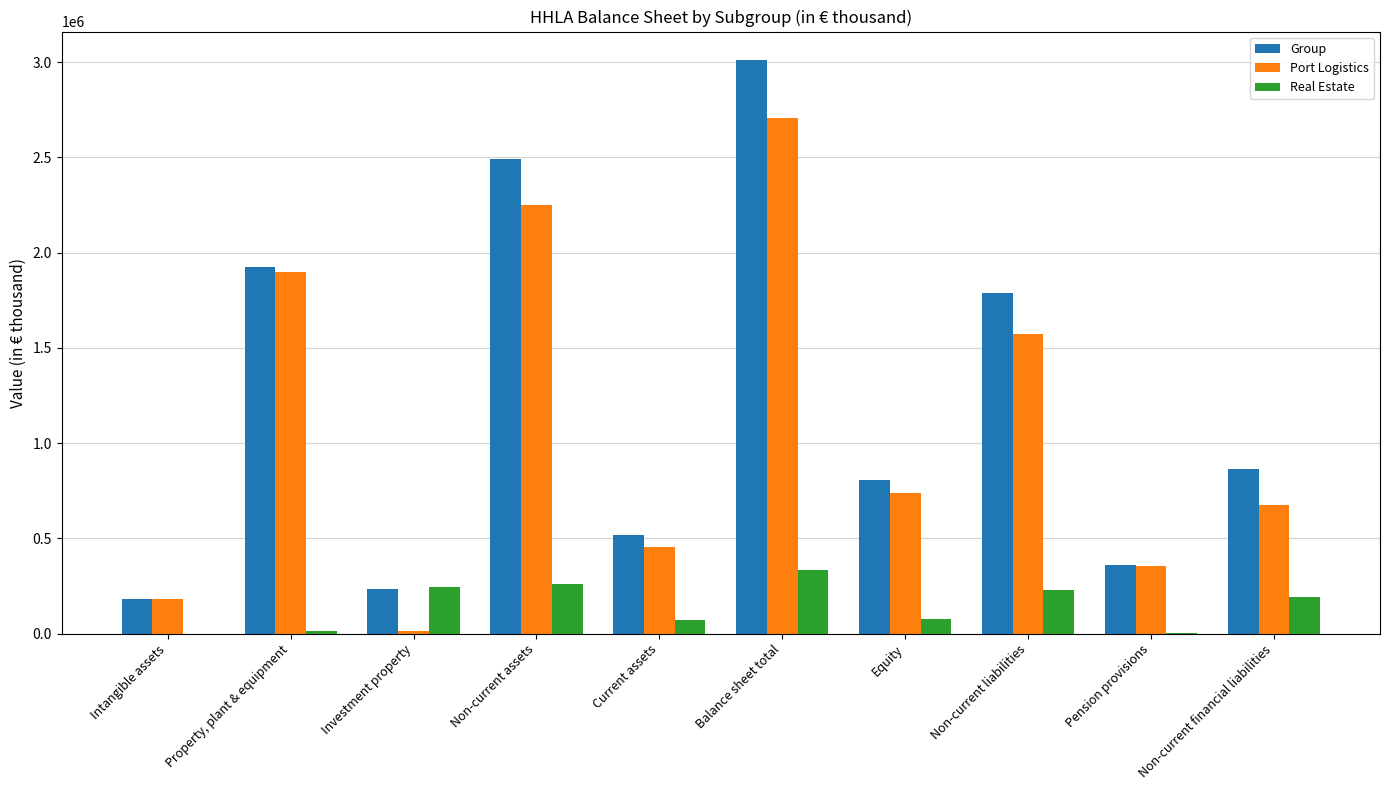

Between Property, plant & equipment and Equity, which series saw the biggest shift?

Port Logistics